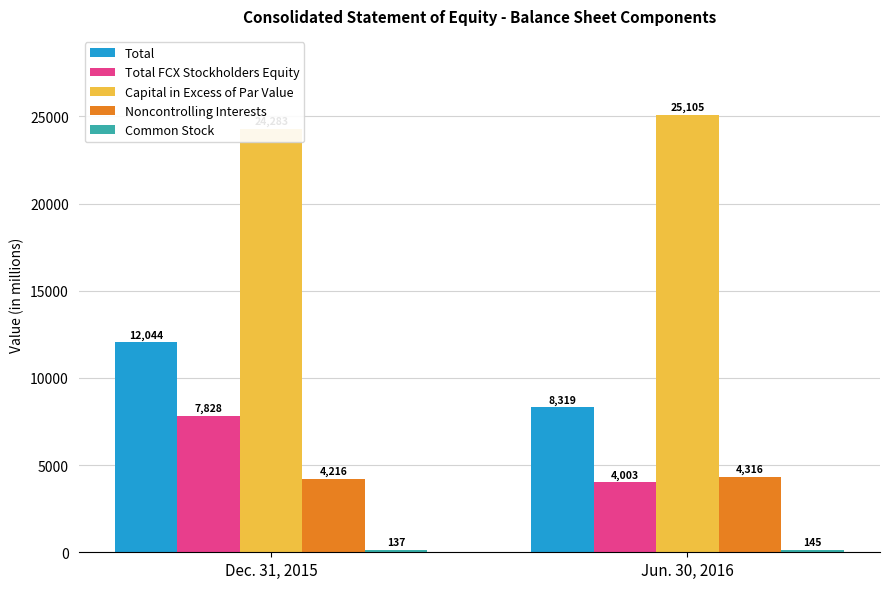

Which series has the largest range (max minus min)?

Total FCX Stockholders Equity